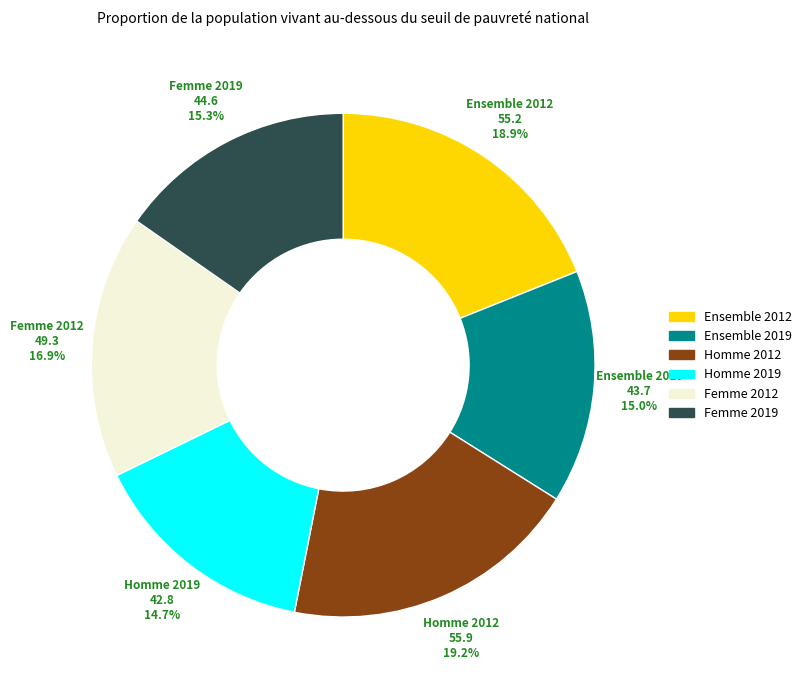

Between Femme 2019 and Ensemble 2012, which is larger?

Ensemble 2012